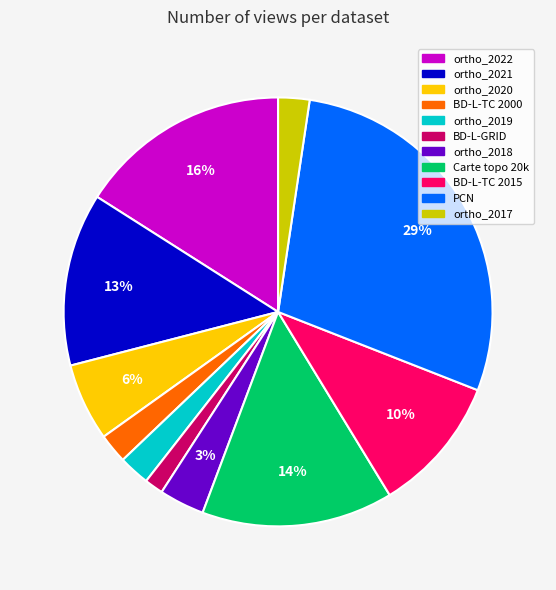

What percentage is the ortho_2019 slice, to the nearest percent?

2%